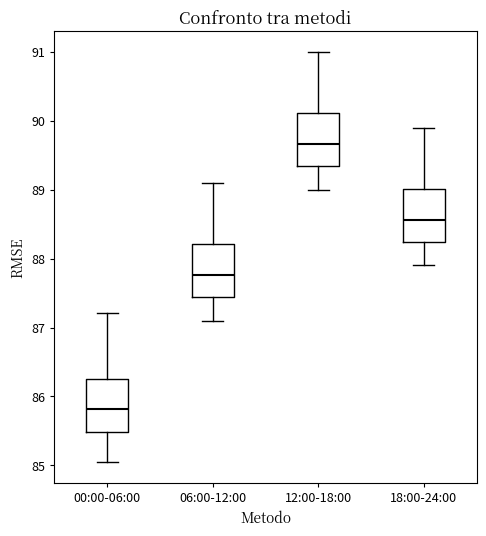

Where does the upper whisker of the box for 00:00-06:00 end on the y-axis? The values are not printed on the chart, so give them approximately, as read against the axis.

87.2